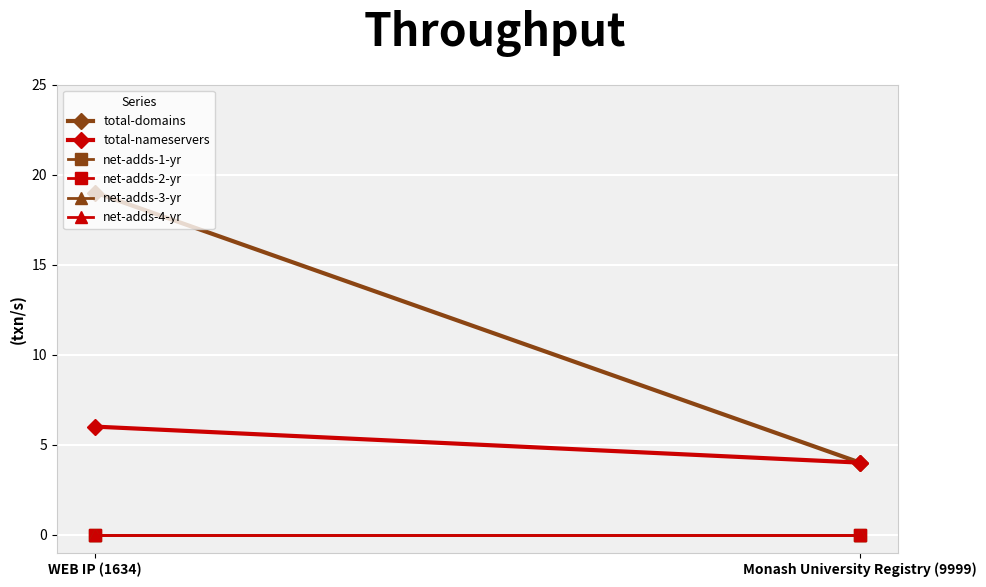

Reading right to left, list all the values displayed in this chart.

total-domains: 4	19
total-nameservers: 4	6
net-adds-1-yr: 0	0
net-adds-2-yr: 0	0
net-adds-3-yr: 0	0
net-adds-4-yr: 0	0